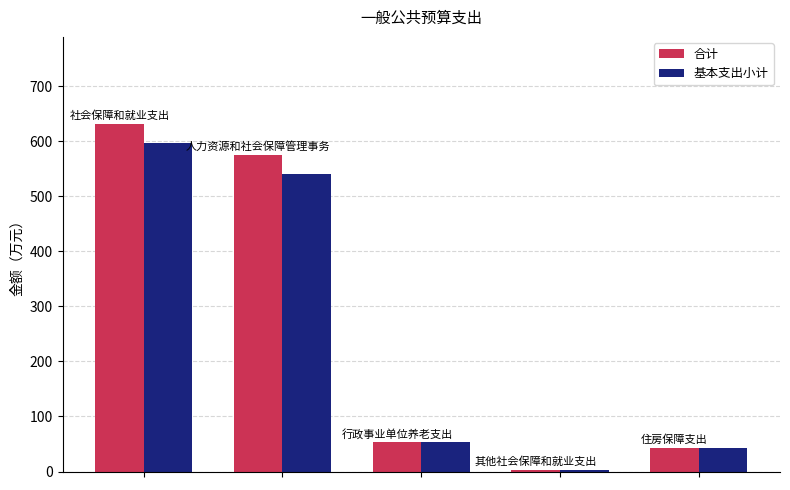

What is the value of the 基本支出小计 bar at the 3rd from the left?

53.3